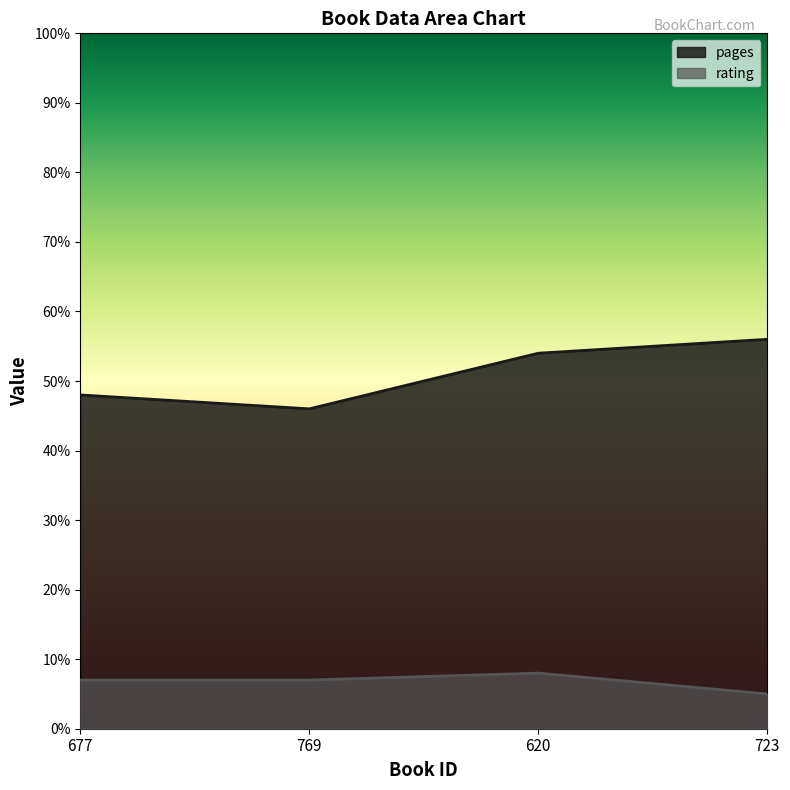

What is the sum of all pages values?

204